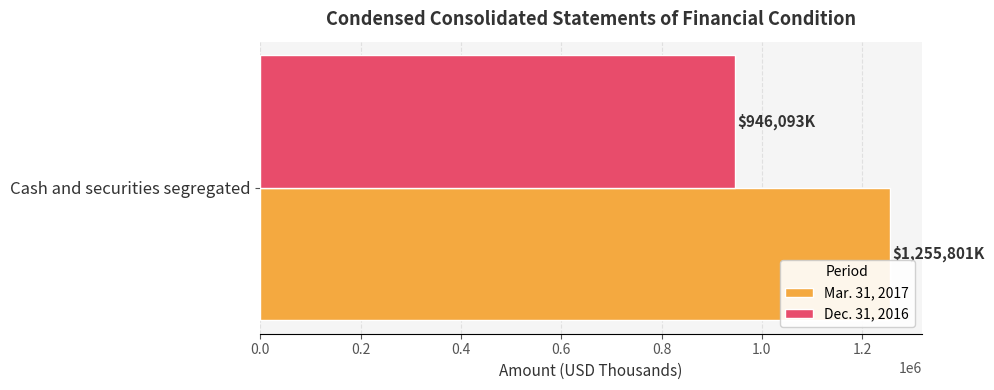

What is the maximum value shown in the chart?

1255801